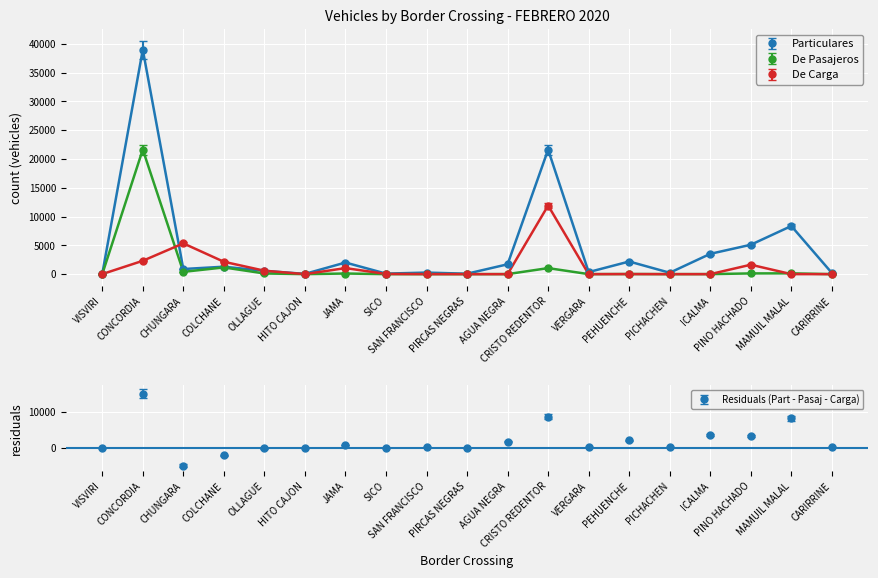

What is the value of the Particulares point at the 8th from the left?

91